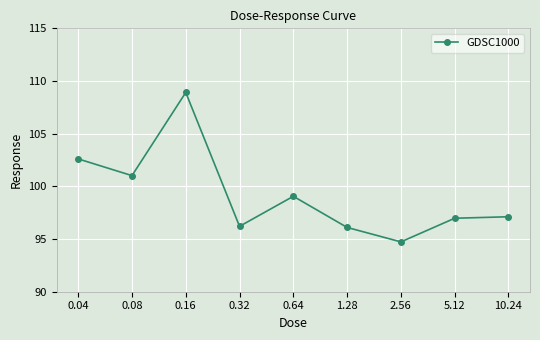

What is the minimum value shown in the chart?

94.7